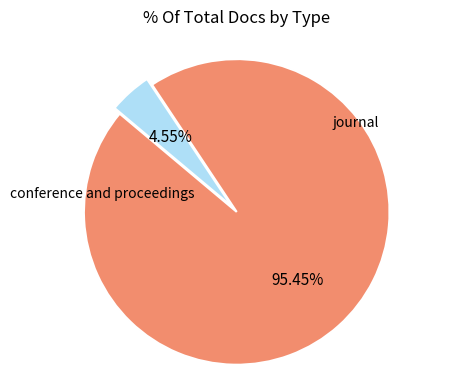

Is there a majority slice in this chart?

Yes